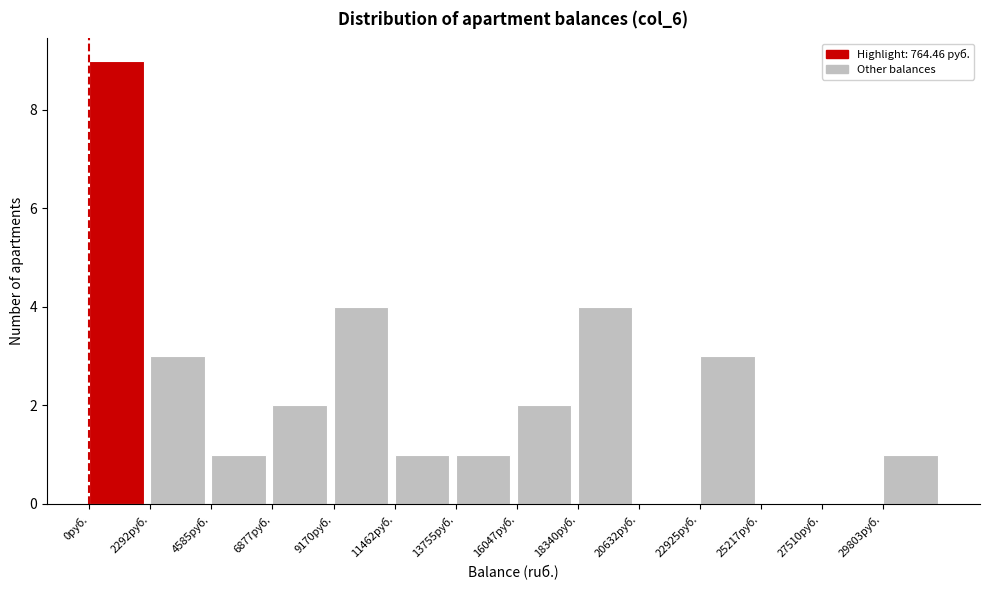

How tall is the bar that spans 0 to 2500 on the x-axis? Neither the bar edges nor the heights are printed on the chart, so give them approximately, as read against the axes.

9